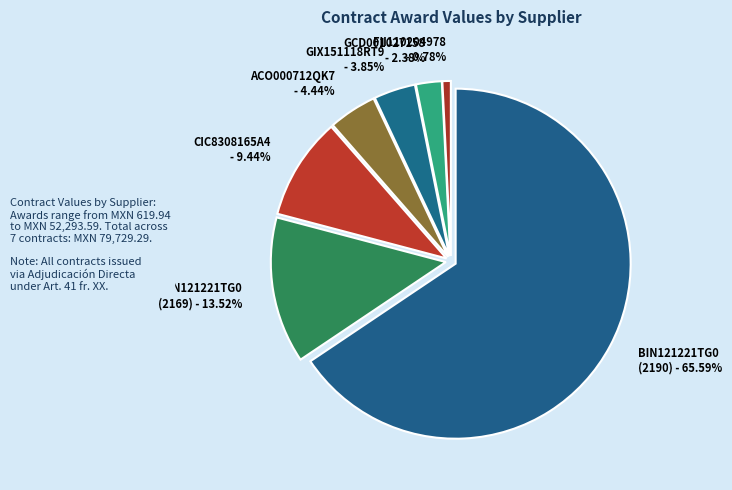

To the nearest percent, what is the average slice percentage?

14%